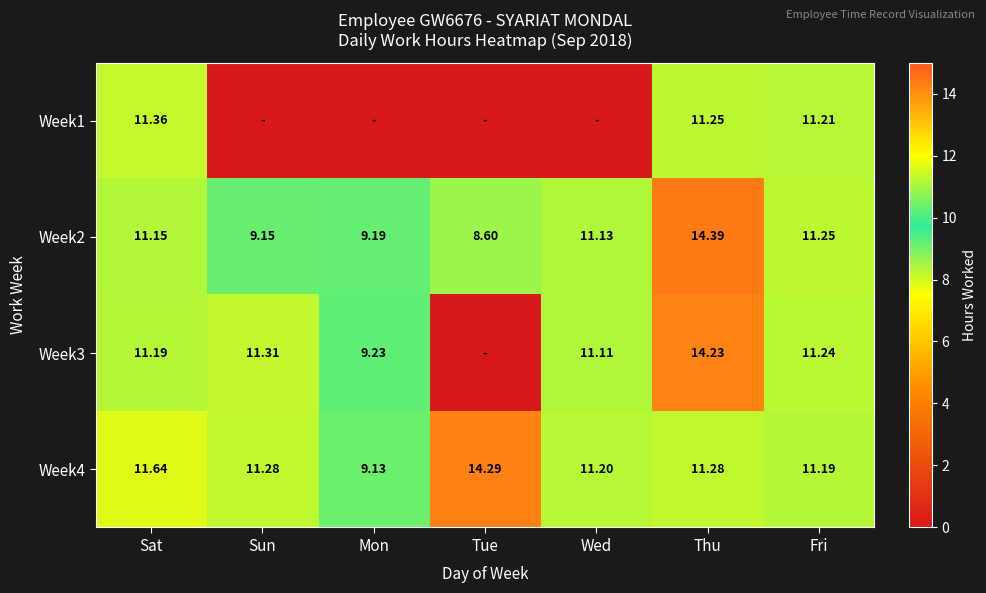

At which label is Week2 closest to 11?

Wed